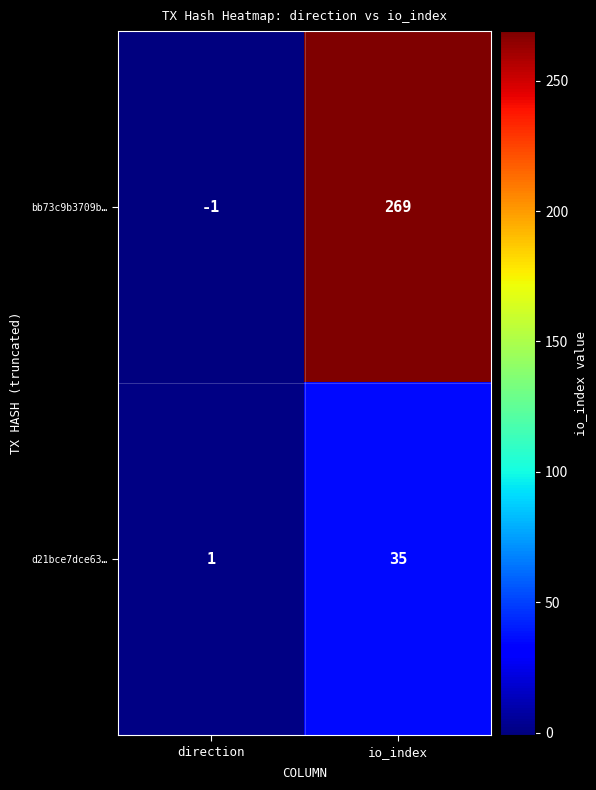

At which category does the chart reach its peak across all series?

io_index